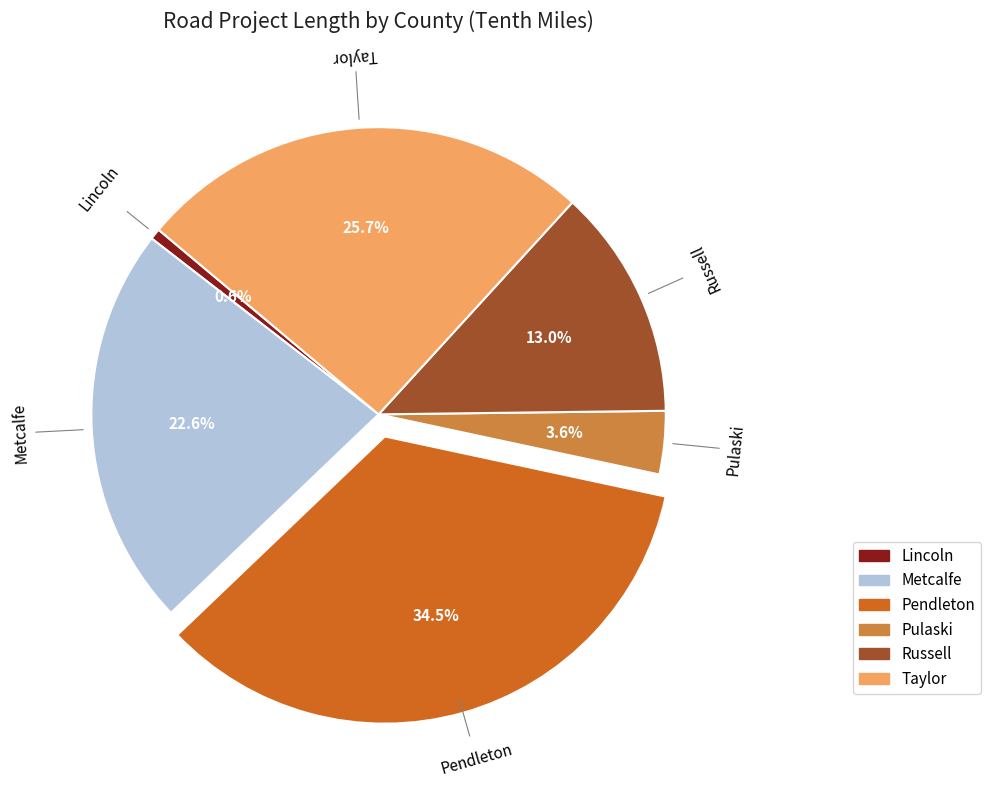

Which has a higher value, Pendleton or Lincoln?

Pendleton